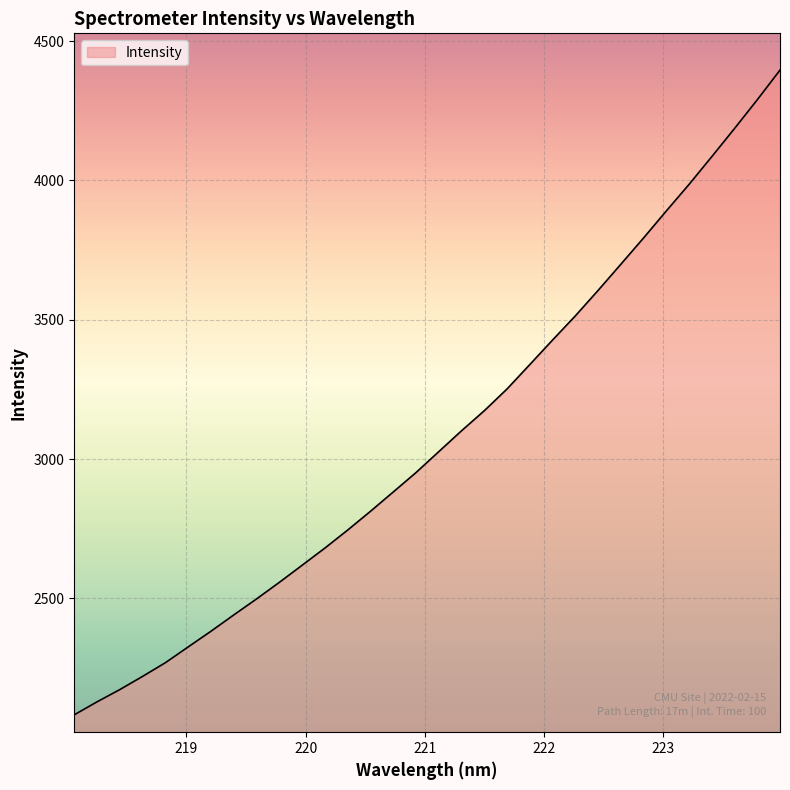

What is the difference between the maximum and minimum values?

2314.0